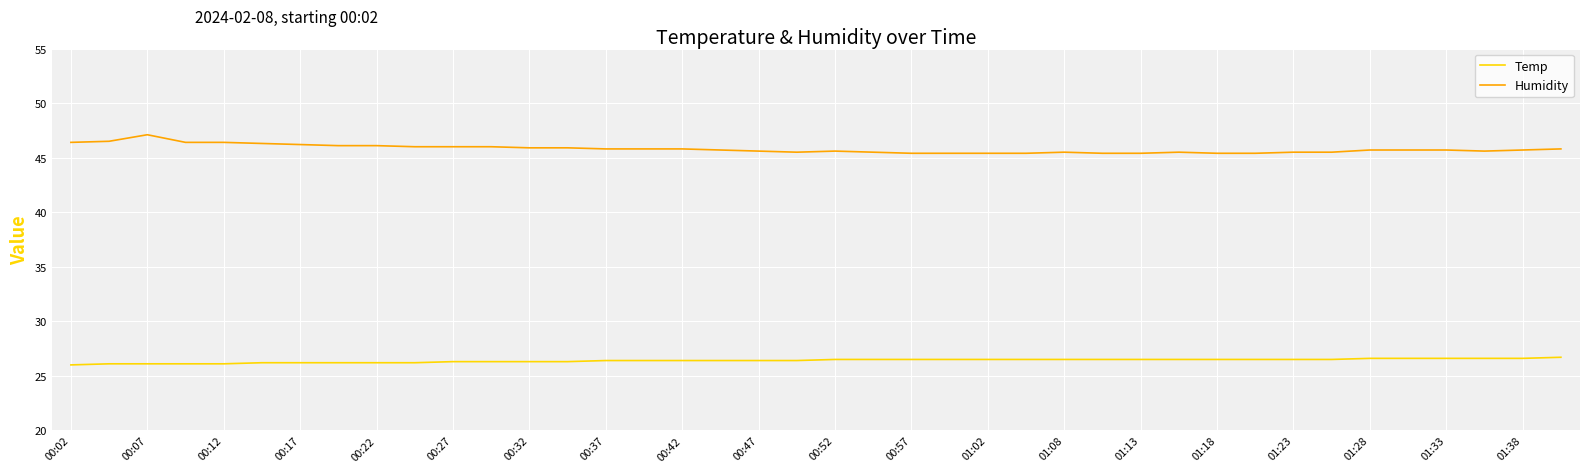

How many lines are shown in the chart?

2